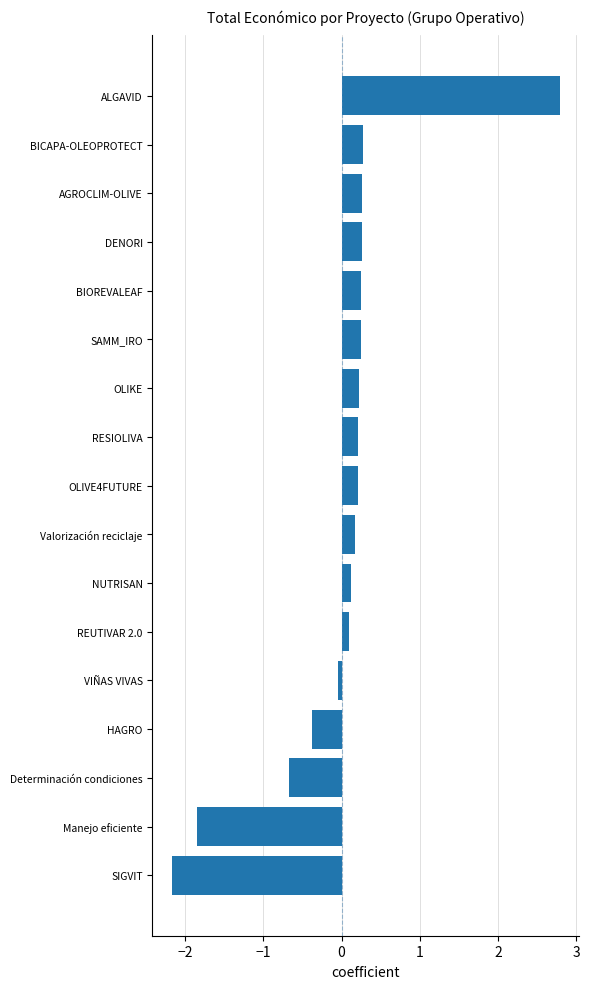

How many positive values are there?

12